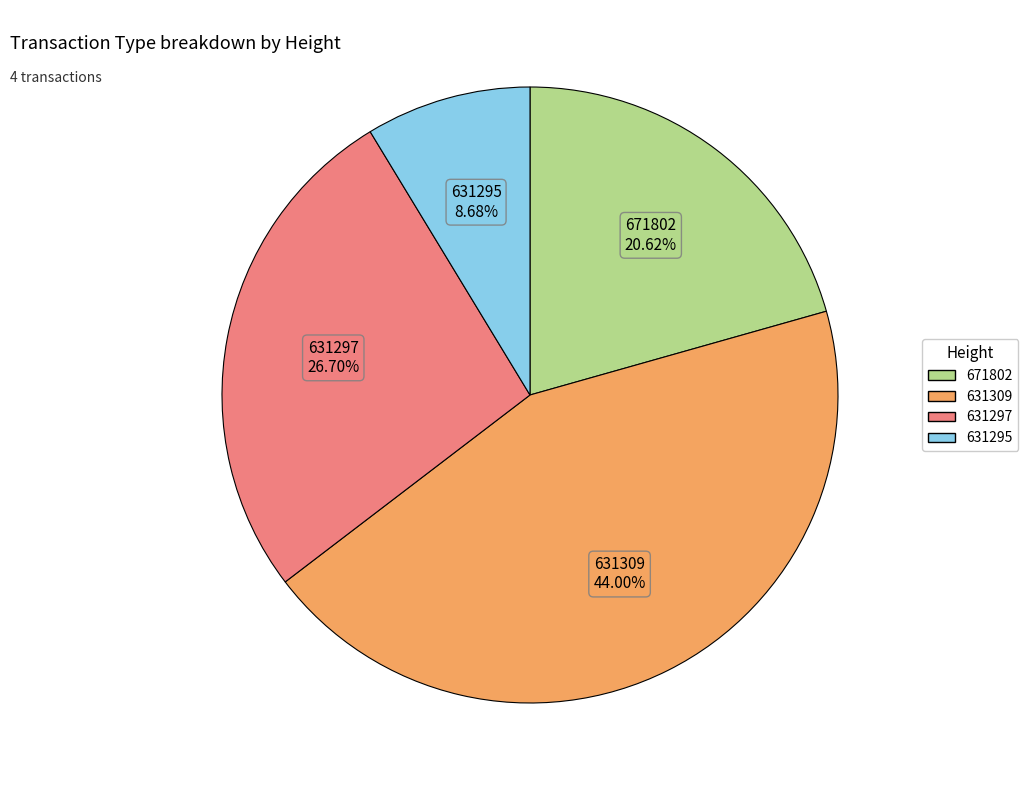

Which has a higher value, 631295 or 671802?

671802